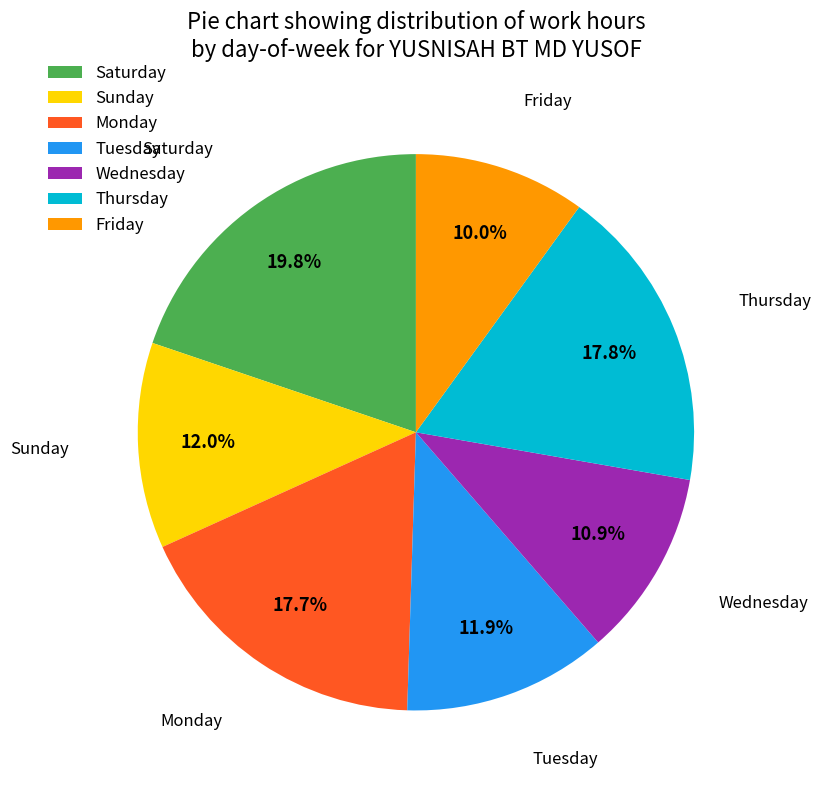

How many slices are in this pie chart?

7